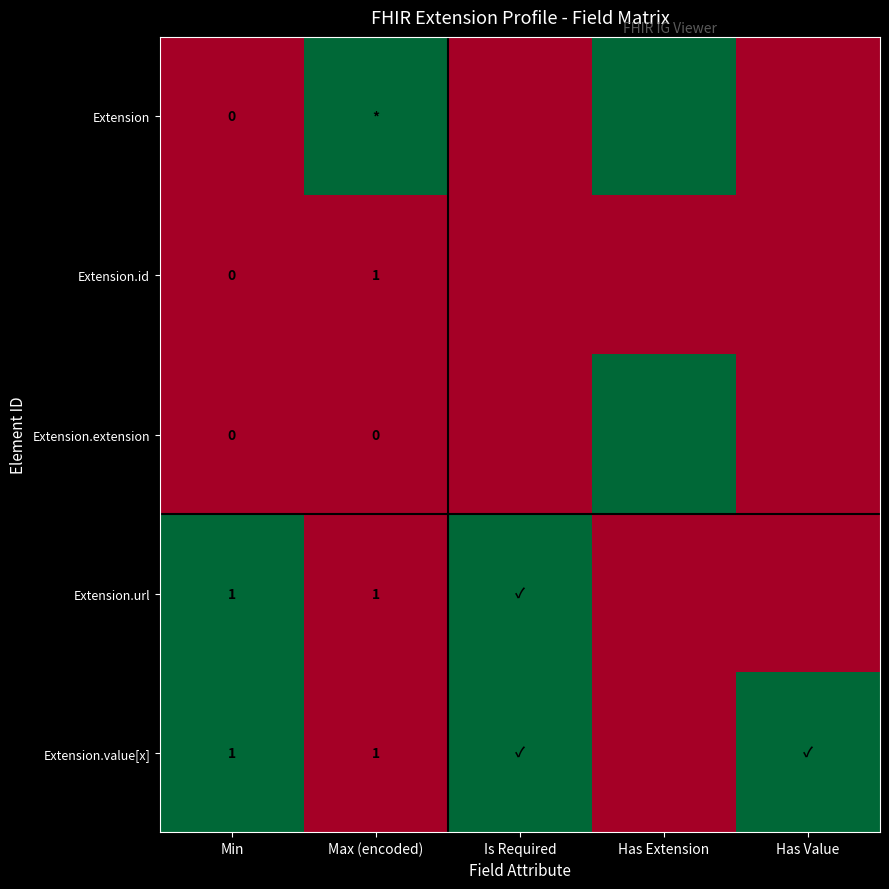

At Has Extension, list the series in order from smallest to largest.

Extension.id, Extension.url, Extension.value[x], Extension, Extension.extension